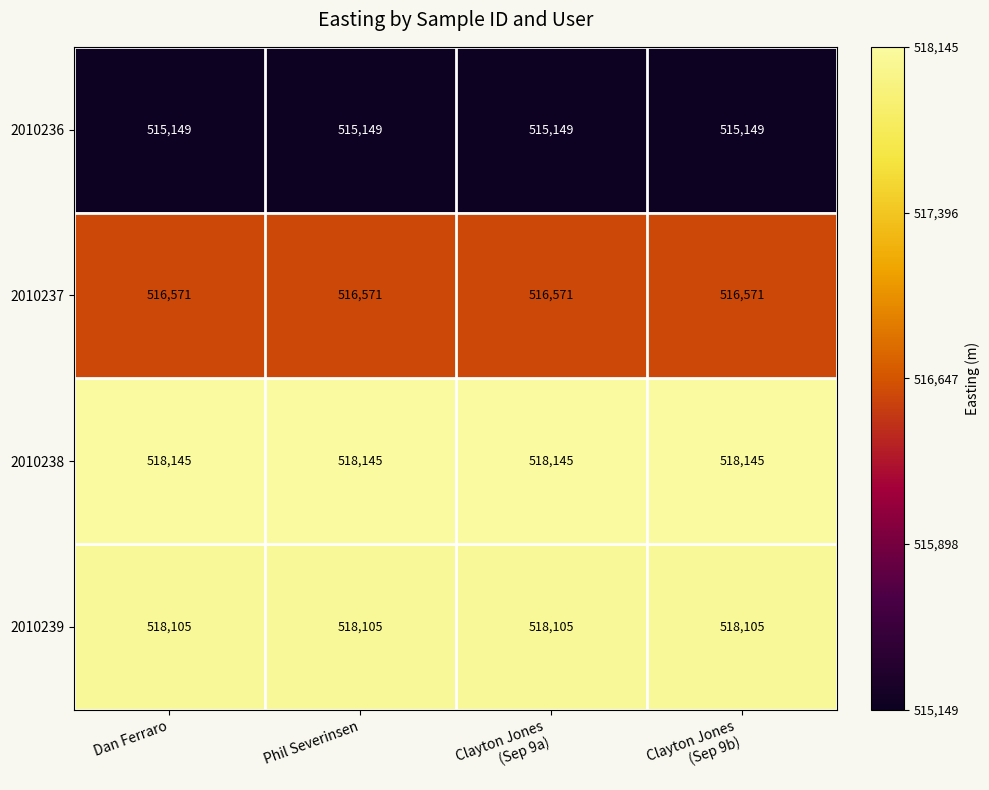

Rank the series by their maximum value, from lowest to highest.

2010236, 2010237, 2010239, 2010238